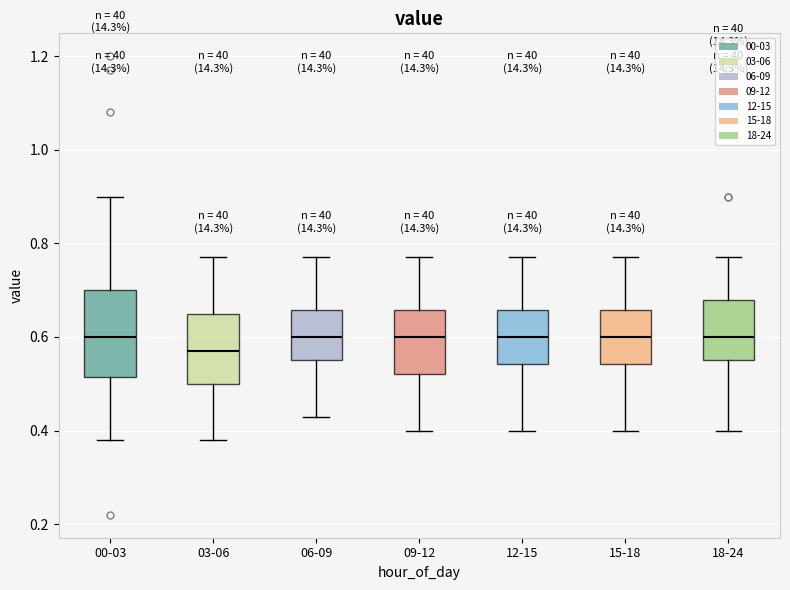

Reading left to right, transcribe this box plot: for each box, give where its median line is, the range the box spans, and where its two whiskers end, as read against the y-axis. The values are not printed on the chart, so give them approximately, as read against the axis.

00-03: median 0.60, box 0.52 to 0.70, whiskers 0.38 to 0.90
03-06: median 0.58, box 0.50 to 0.66, whiskers 0.38 to 0.78
06-09: median 0.60, box 0.56 to 0.66, whiskers 0.44 to 0.78
09-12: median 0.60, box 0.52 to 0.66, whiskers 0.40 to 0.78
12-15: median 0.60, box 0.54 to 0.66, whiskers 0.40 to 0.78
15-18: median 0.60, box 0.54 to 0.66, whiskers 0.40 to 0.78
18-24: median 0.60, box 0.56 to 0.68, whiskers 0.40 to 0.78